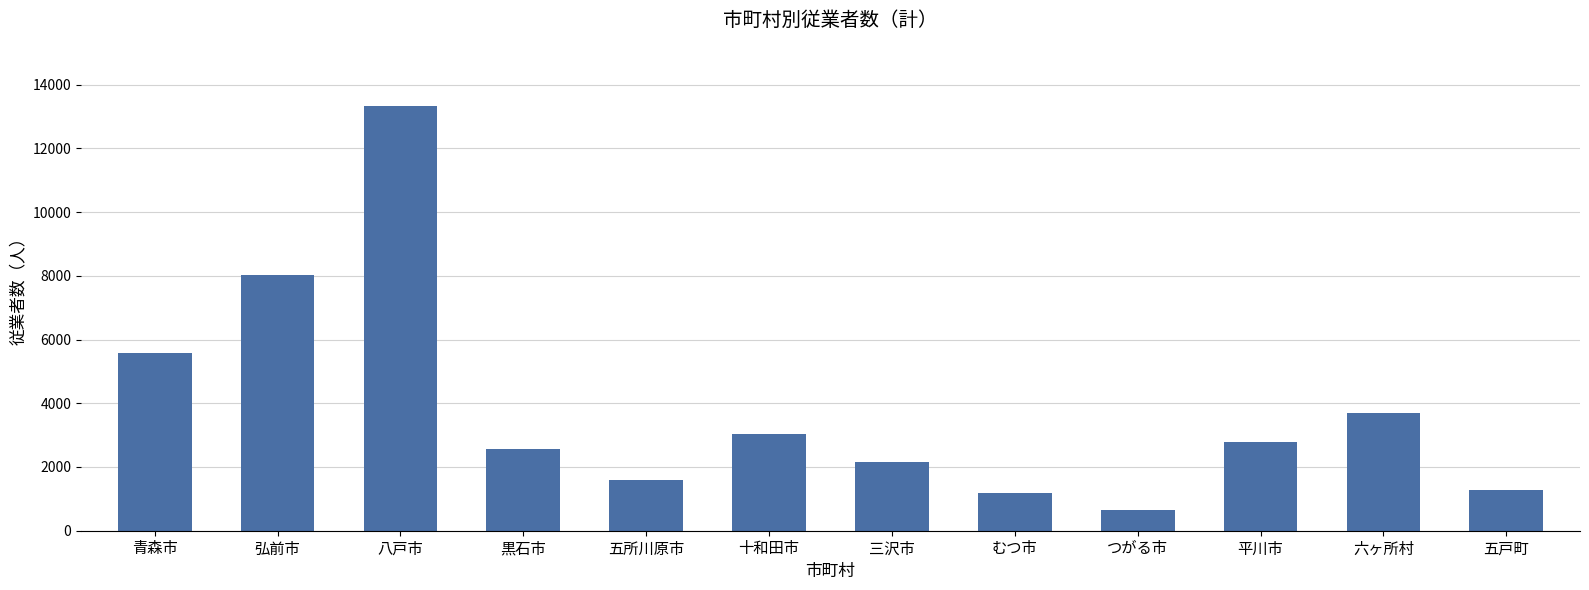

What is the change in value from 五所川原市 to 平川市?

+1194